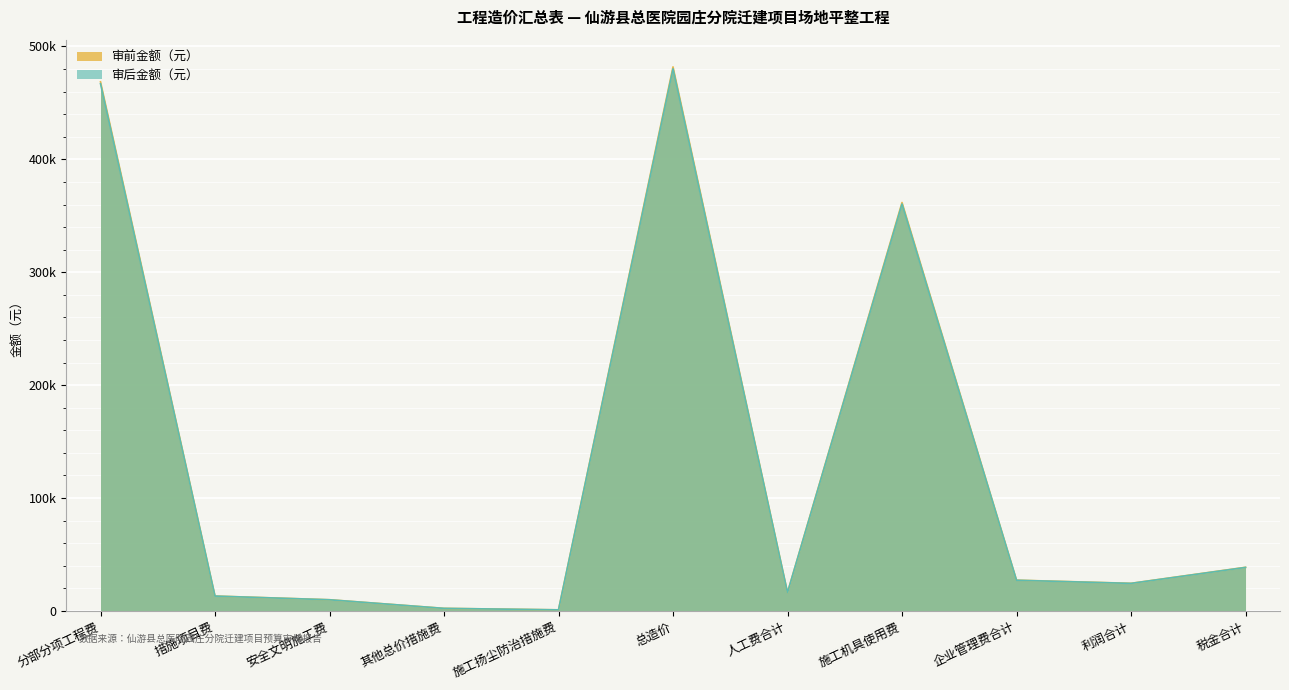

True or false: 审后金额（元） has a value of 2288 at 其他总价措施费.

True